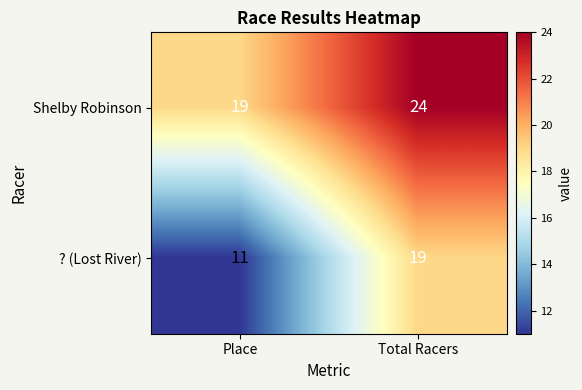

True or false: ? (Lost River) has a value of 10 at Total Racers.

False